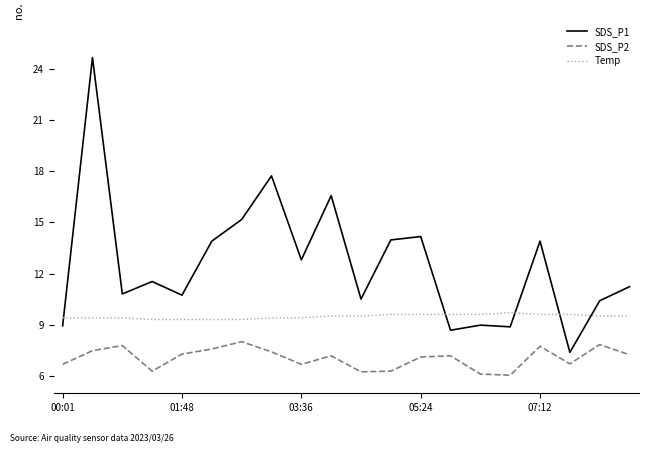

What is the highest value of the SDS_P2 series?

8.0